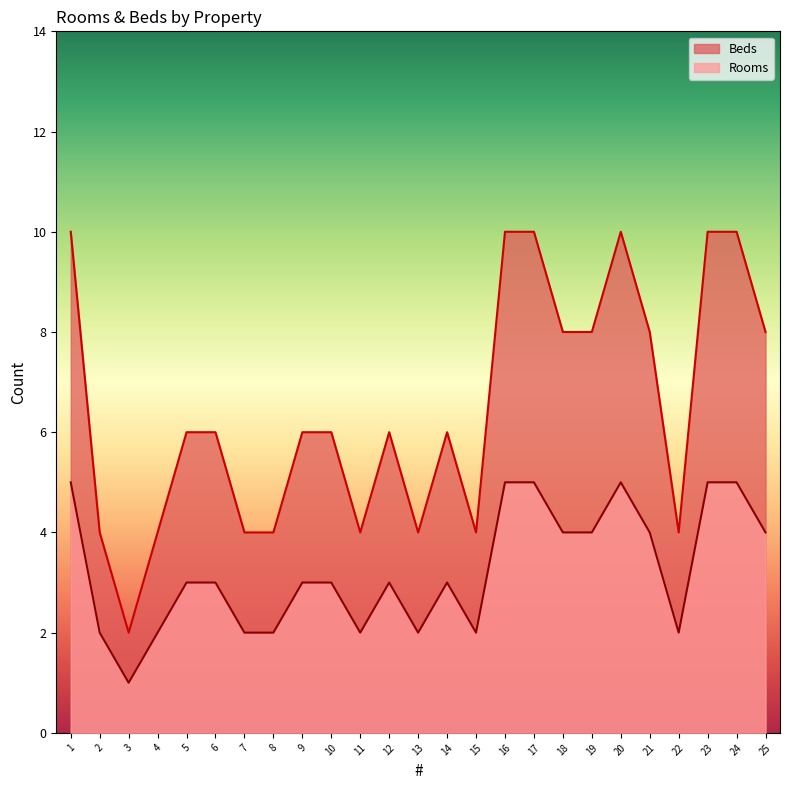

Which series changed the most between 14 and 19?

Beds